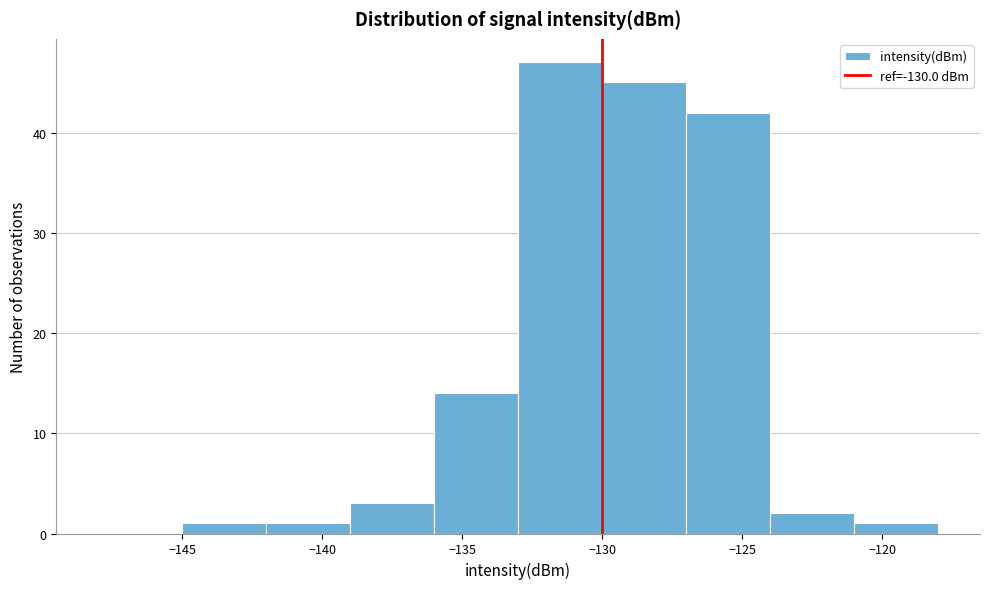

How tall is the bar that spans -130 to -127 on the x-axis? The values are not printed on the chart, so give them approximately, as read against the axis.

45